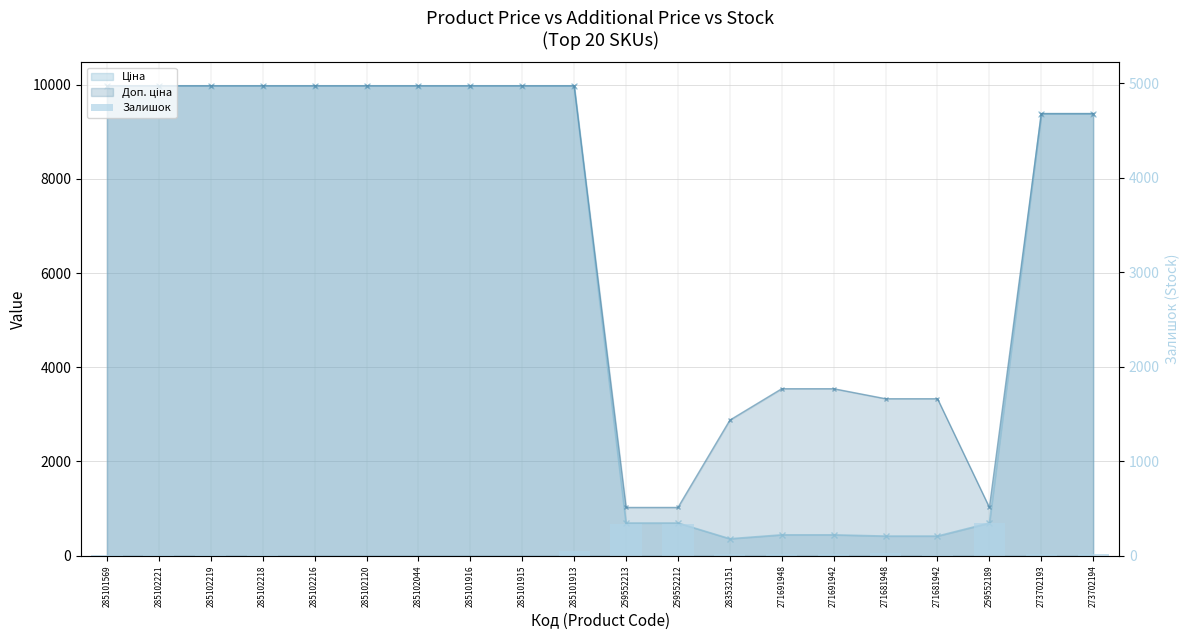

What is the label of the 6th bar from the right?

271691942